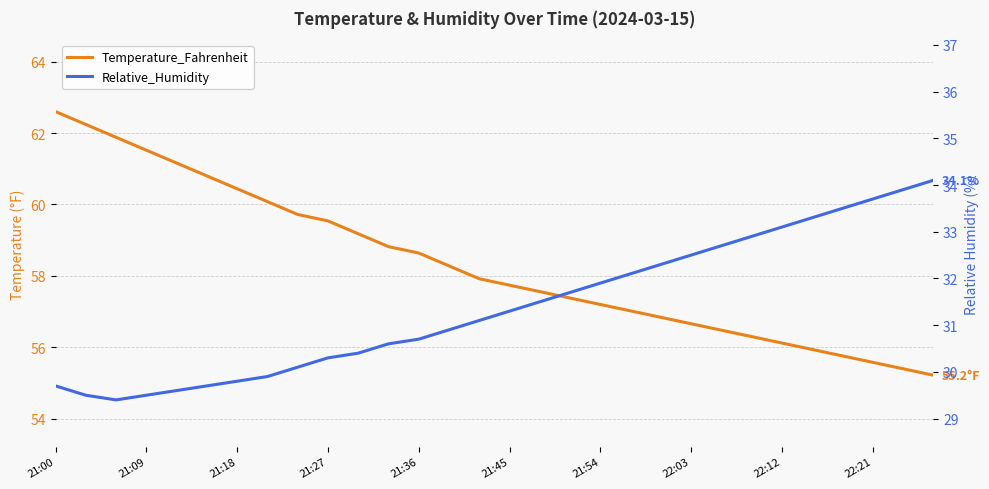

Where does the Temperature_Fahrenheit series first go above 57?

21:00